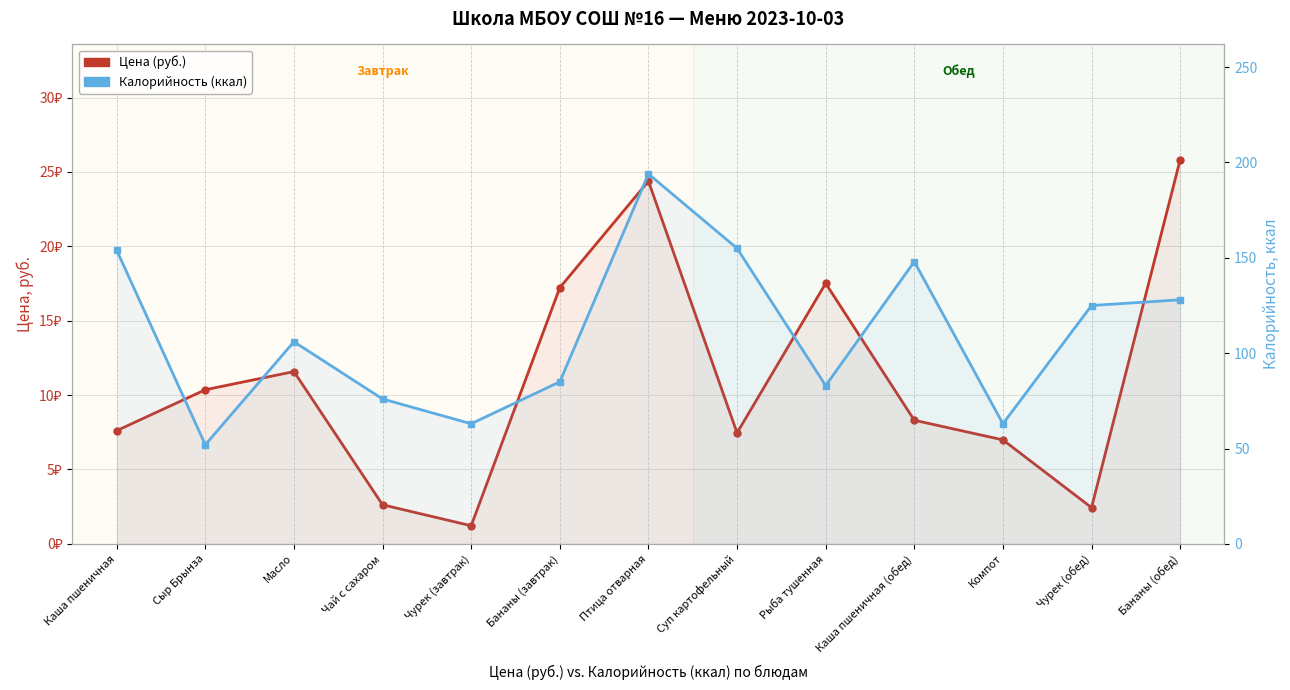

At which category is the sum across all series the highest?

Птица отварная